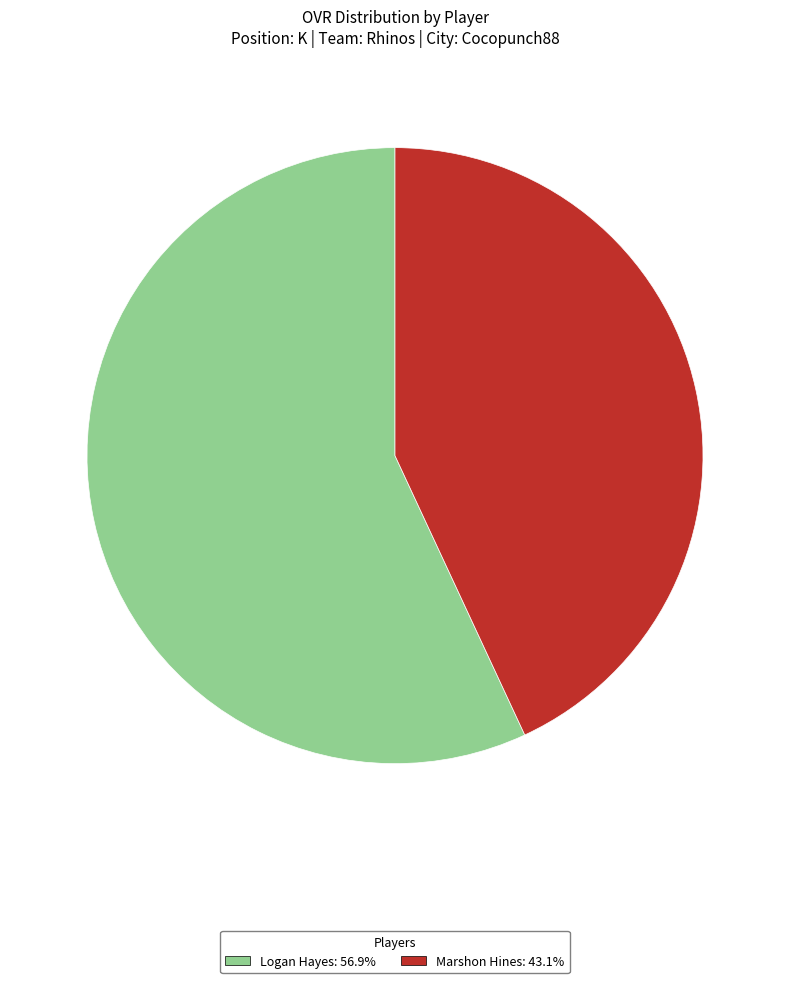

Is it true that Marshon Hines is 43% of the pie?

True